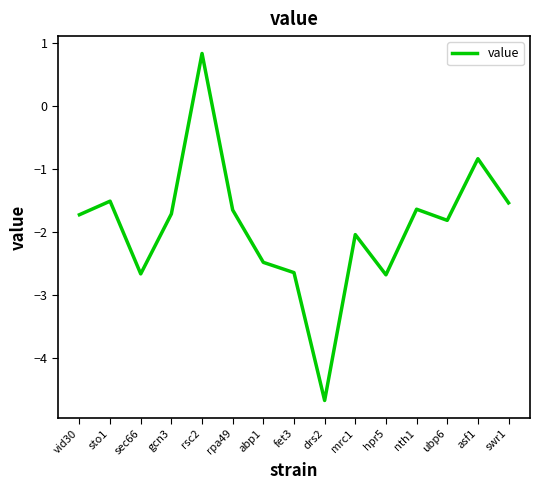

What position from the left is mrc1?

10